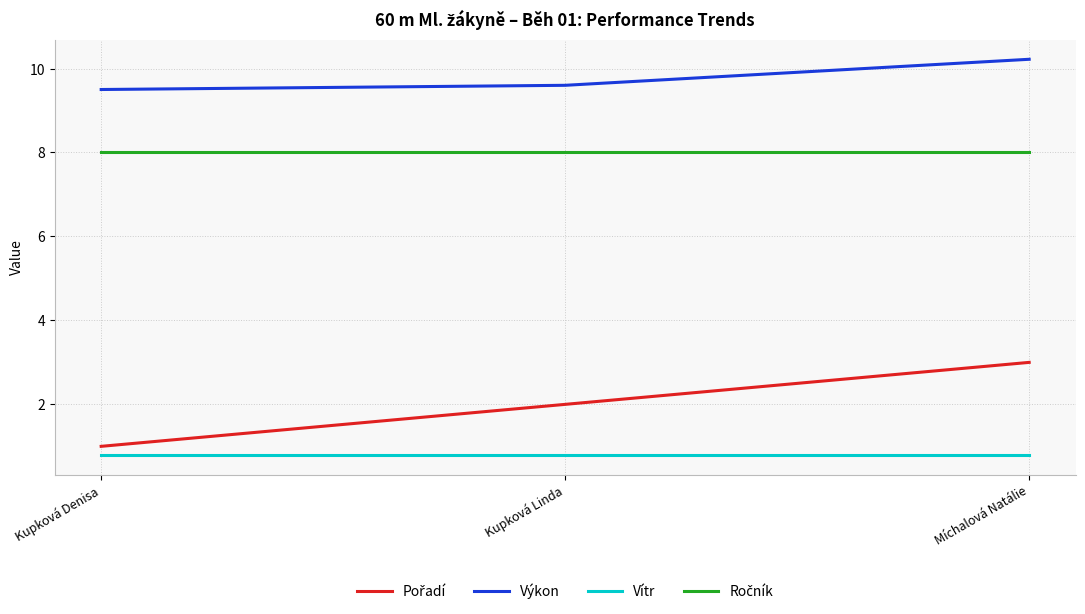

True or false: Výkon has a value of 9.6 at Kupková Linda.

True